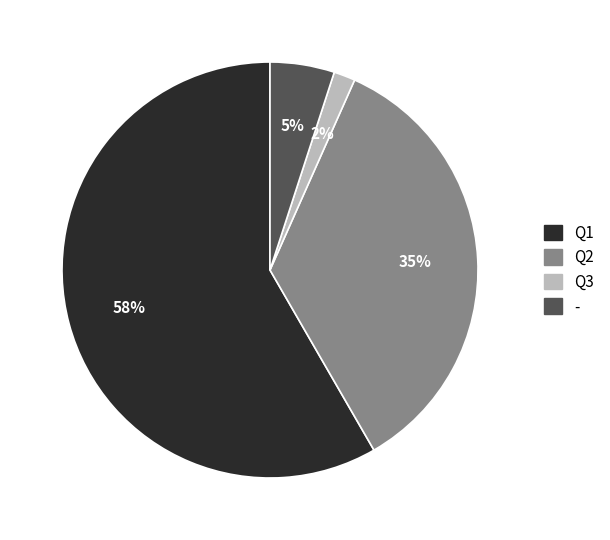

True or false: Q1 accounts for 54% of the total.

False